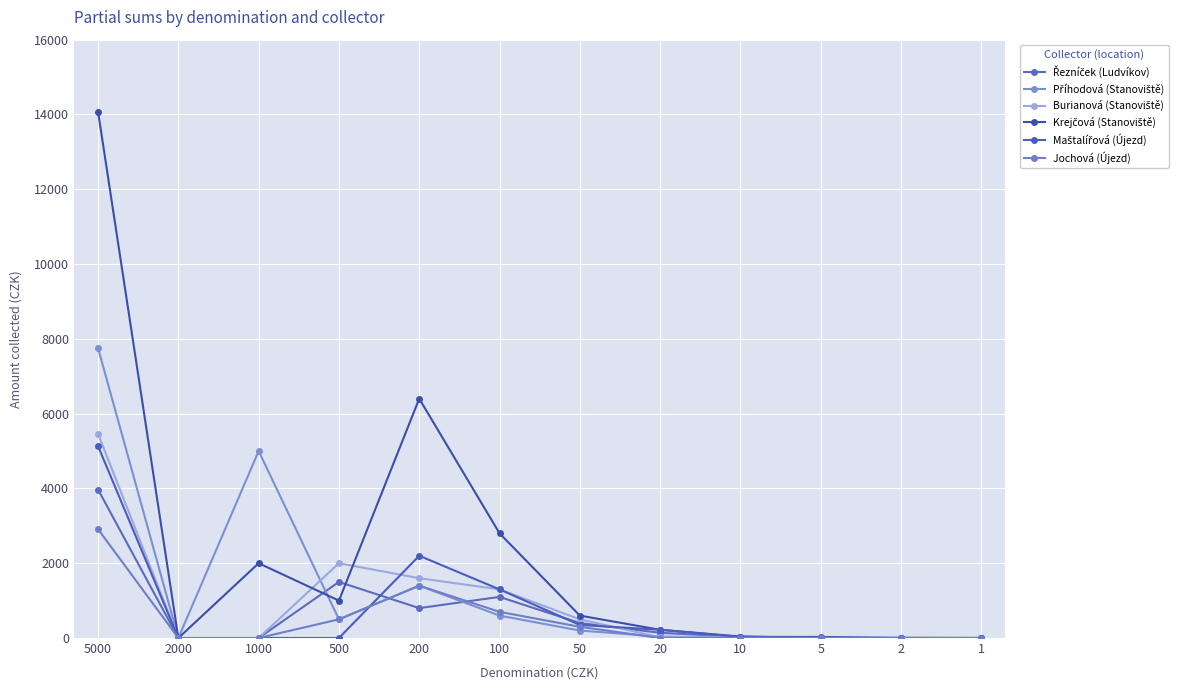

At which category does the chart reach its peak across all series?

5000